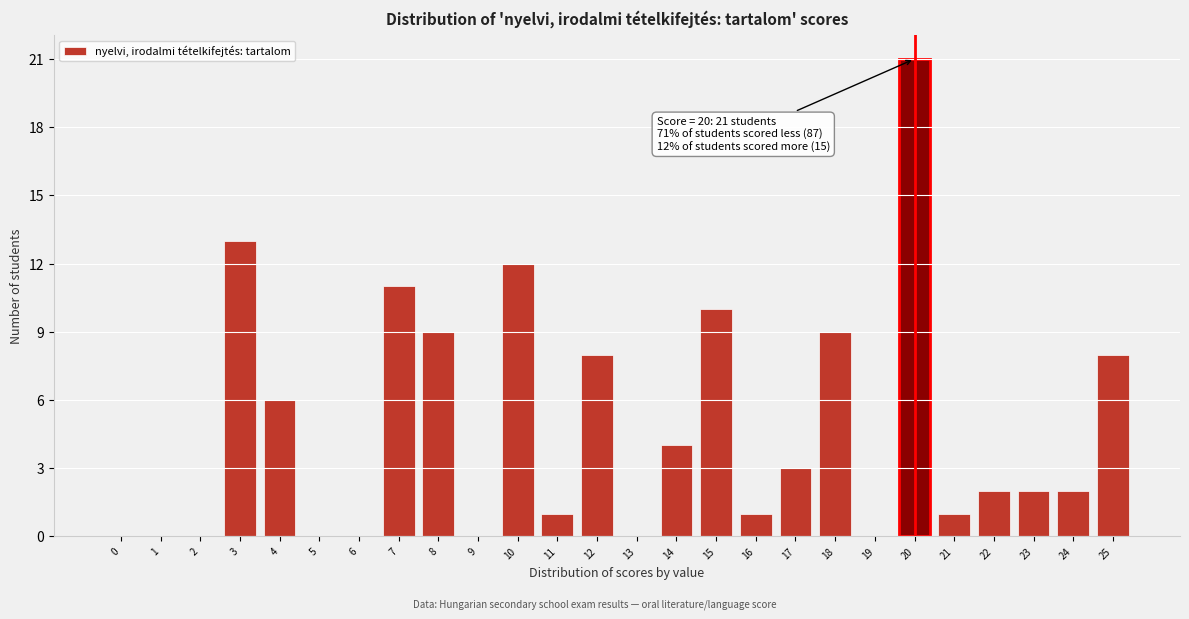

Reading left to right, transcribe all the data shown in this chart.

0=0	1=0	2=0	3=13	4=6	5=0	6=0	7=11	8=9	9=0	10=12	11=1	12=8	13=0	14=4	15=10	16=1	17=3	18=9	19=0	20=21	21=1	22=2	23=2	24=2	25=8